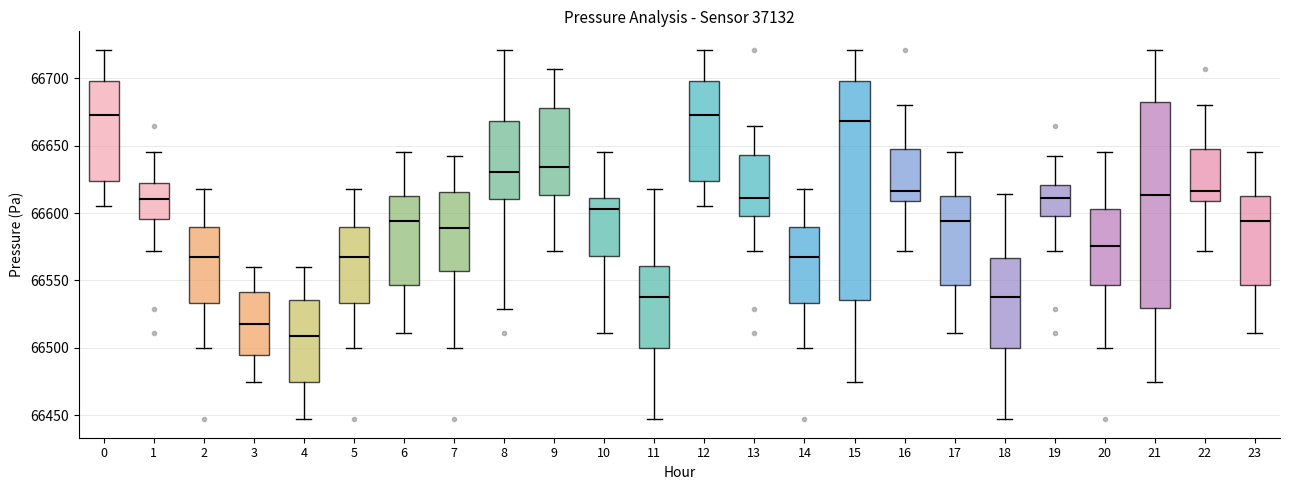

Reading left to right, transcribe this box plot: for each box, give where its median line is, the range the box spans, and where its two whiskers end, as read against the y-axis. The values are not printed on the chart, so give them approximately, as read against the axis.

0: median 66675, box 66625 to 66700, whiskers 66605 to 66720
1: median 66610, box 66595 to 66620, whiskers 66570 to 66645
2: median 66570, box 66535 to 66590, whiskers 66500 to 66620
3: median 66520, box 66495 to 66540, whiskers 66475 to 66560
4: median 66510, box 66475 to 66535, whiskers 66445 to 66560
5: median 66570, box 66535 to 66590, whiskers 66500 to 66620
6: median 66595, box 66545 to 66610, whiskers 66510 to 66645
7: median 66590, box 66555 to 66615, whiskers 66500 to 66640
8: median 66630, box 66610 to 66670, whiskers 66530 to 66720
9: median 66635, box 66615 to 66680, whiskers 66570 to 66705
10: median 66605, box 66570 to 66610, whiskers 66510 to 66645
11: median 66535, box 66500 to 66560, whiskers 66445 to 66620
12: median 66675, box 66625 to 66700, whiskers 66605 to 66720
13: median 66610, box 66600 to 66645, whiskers 66570 to 66665
14: median 66570, box 66535 to 66590, whiskers 66500 to 66620
15: median 66670, box 66535 to 66700, whiskers 66475 to 66720
16: median 66615, box 66610 to 66650, whiskers 66570 to 66680
17: median 66595, box 66545 to 66610, whiskers 66510 to 66645
18: median 66535, box 66500 to 66565, whiskers 66445 to 66615
19: median 66610, box 66600 to 66620, whiskers 66570 to 66640
20: median 66575, box 66545 to 66605, whiskers 66500 to 66645
21: median 66615, box 66530 to 66680, whiskers 66475 to 66720
22: median 66615, box 66610 to 66650, whiskers 66570 to 66680
23: median 66595, box 66545 to 66610, whiskers 66510 to 66645